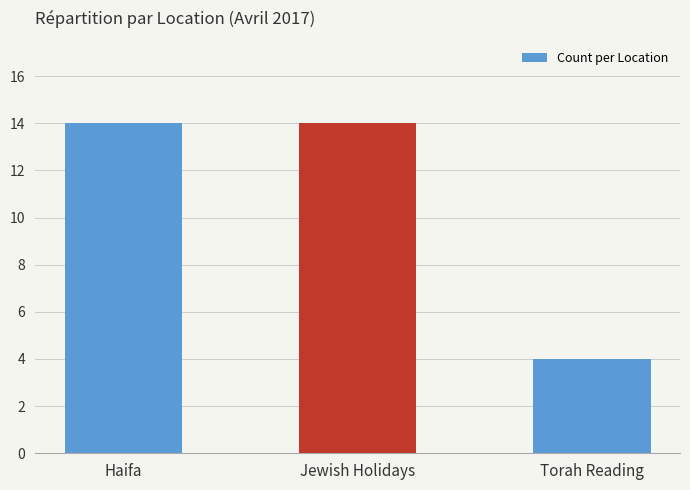

What is the label of the 3rd bar from the right?

Haifa